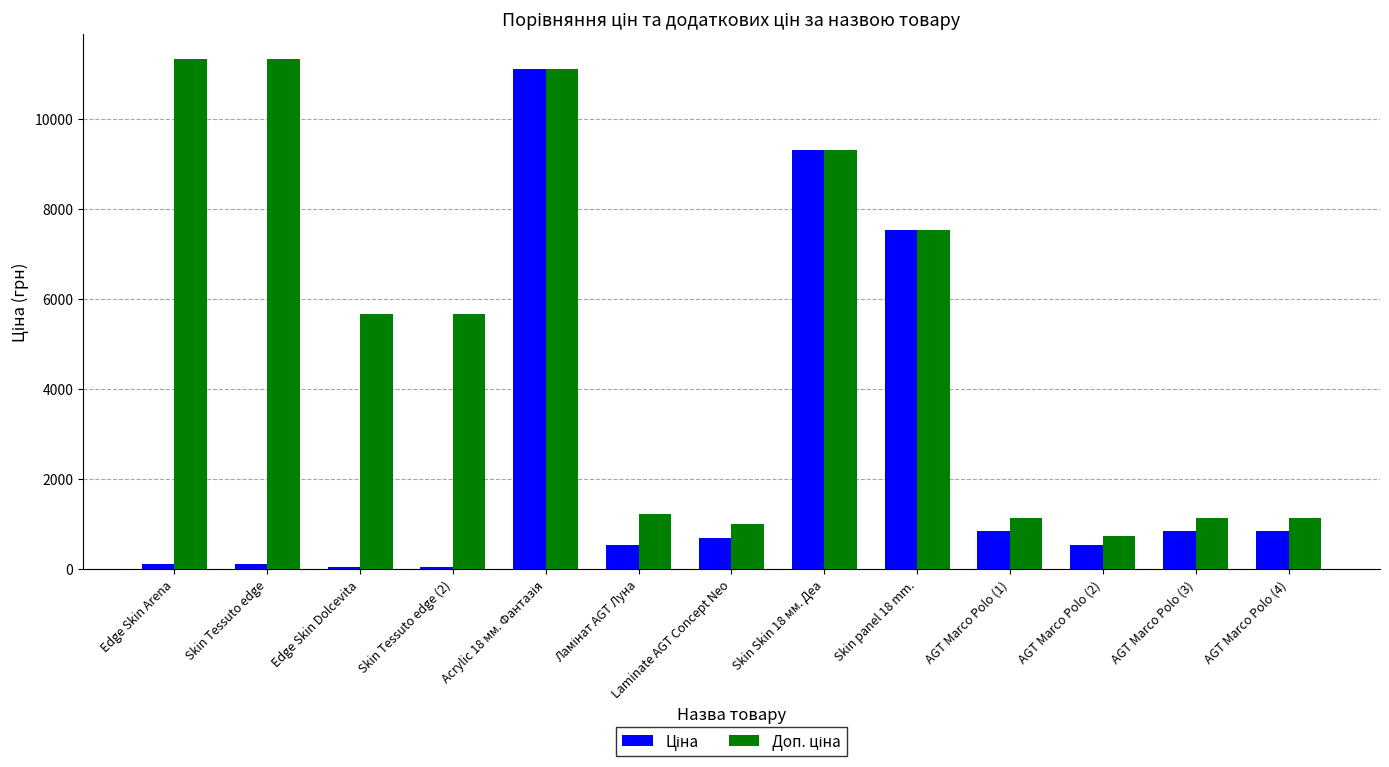

At how many categories does at least one series exceed 1548?

7